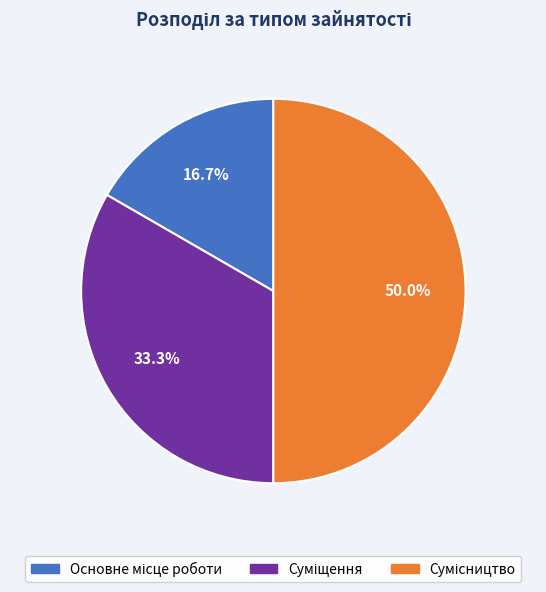

How many slices are in this pie chart?

3